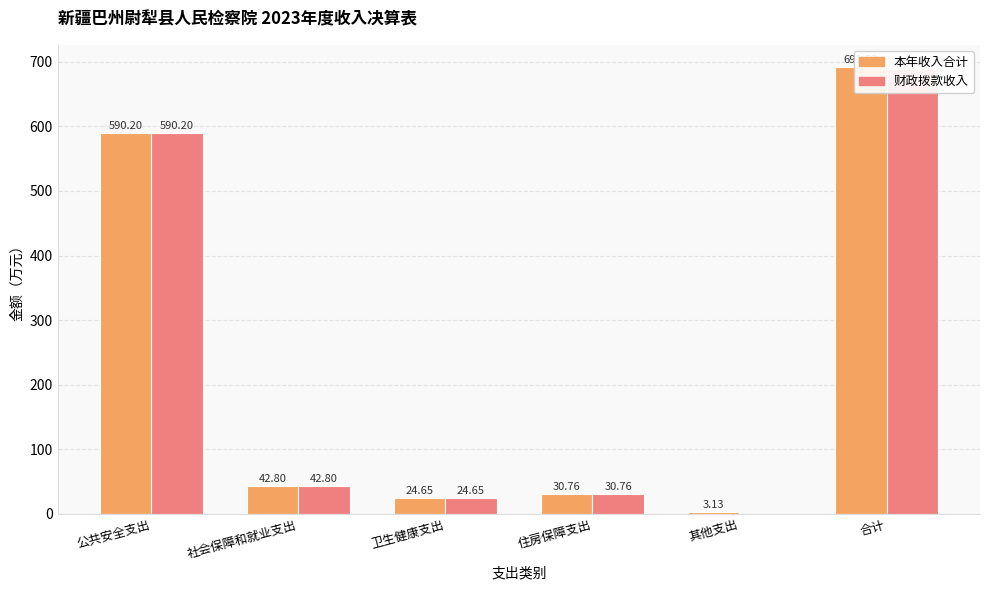

Count the number of data series in this chart.

2